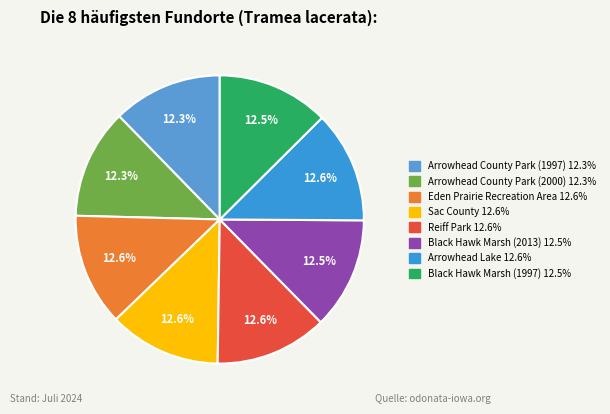

Is it true that Sac County is 4% of the pie?

False